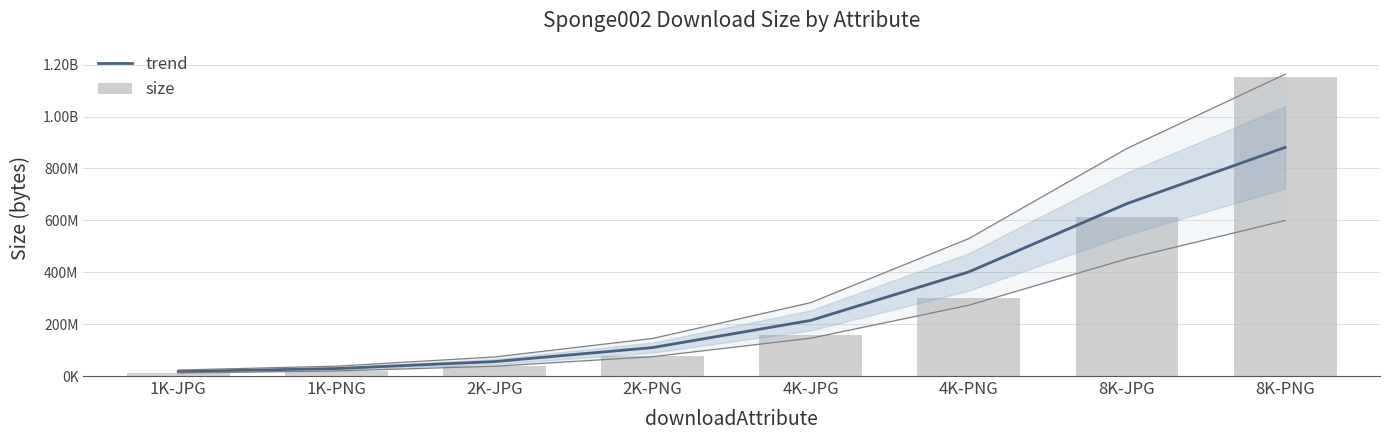

What is the value of the trend bar at the 7th from the left?

664718555.3